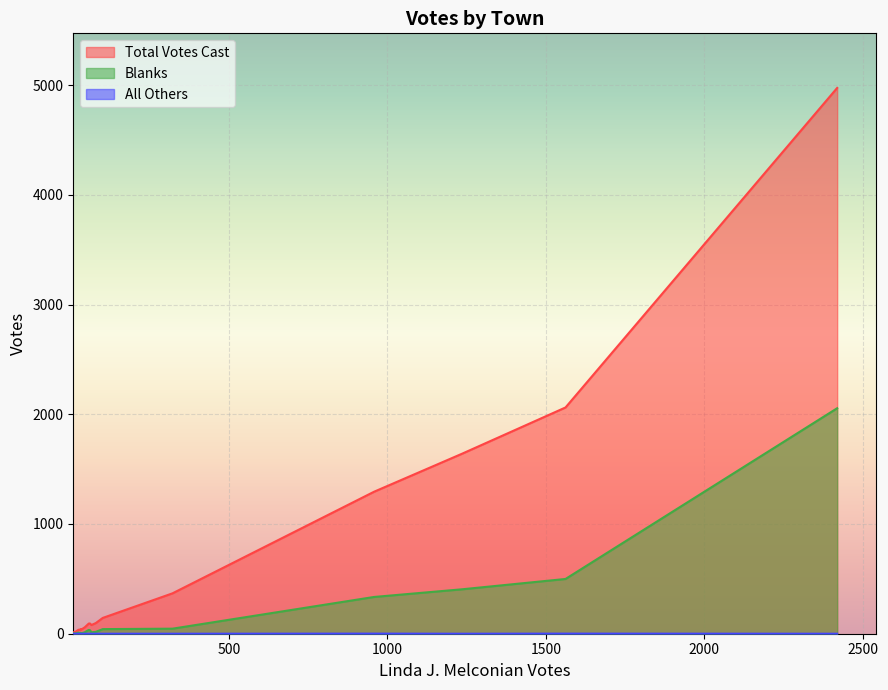

Between Huntington and Southwick, which series saw the biggest shift?

Total Votes Cast